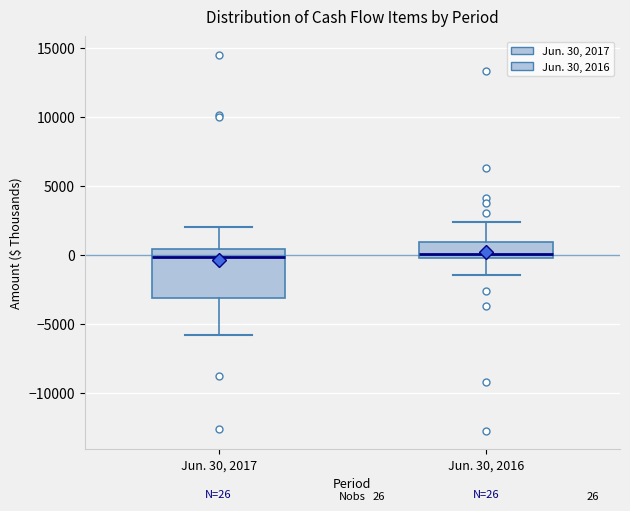

Comparing the boxes themselves (not the whiskers), which one is the tallest?

Jun. 30, 2017